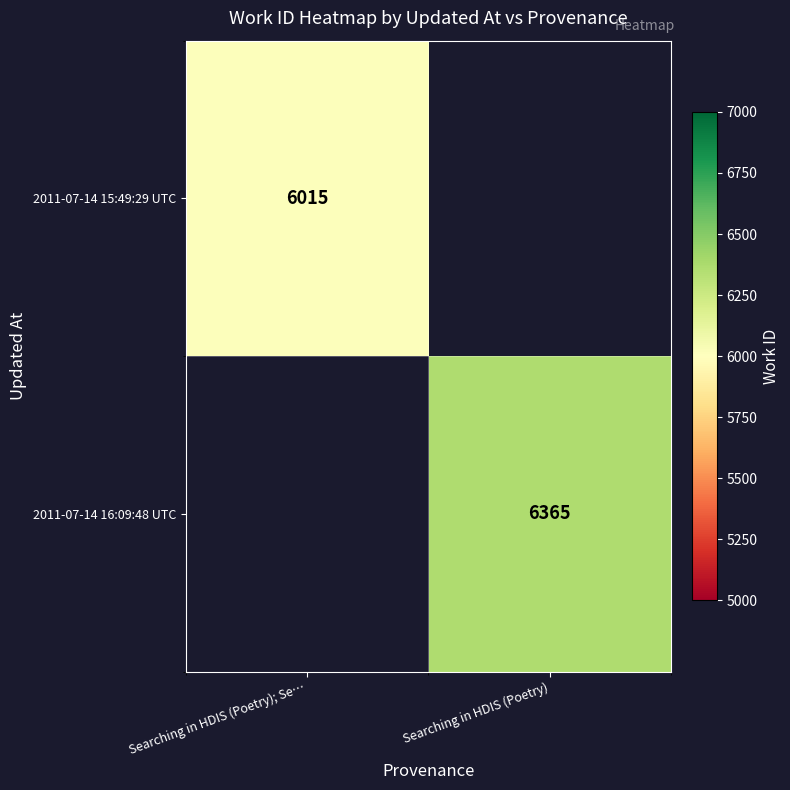

Is the value of 2011-07-14 16:09:48 UTC at Searching in HDIS (Poetry) greater than the value of 2011-07-14 15:49:29 UTC at Searching in HDIS (Poetry); Se…?

Yes